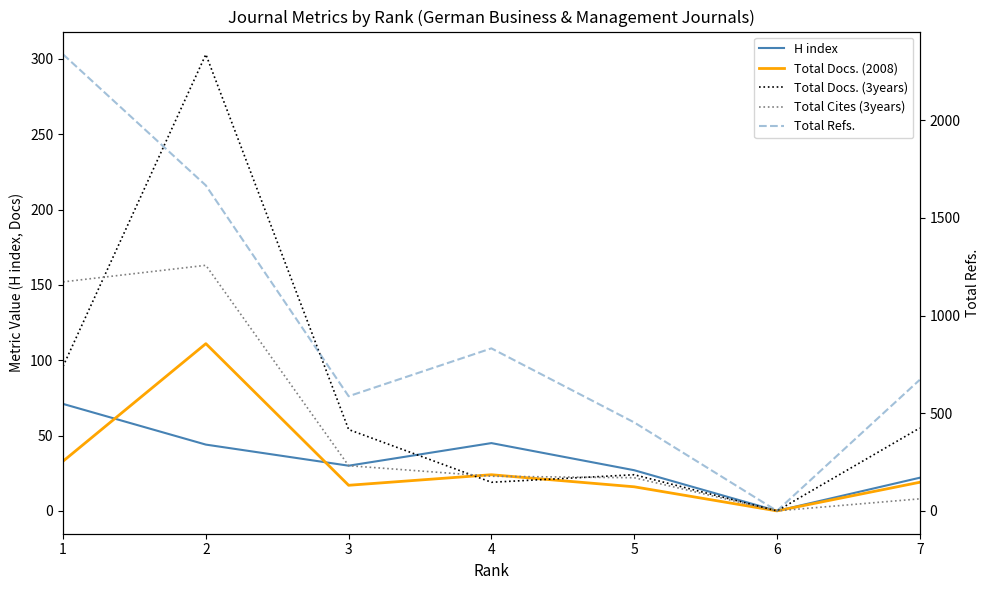

List the series in order of their peak value, lowest first.

H index, Total Docs. (2008), Total Cites (3years), Total Docs. (3years), Total Refs.